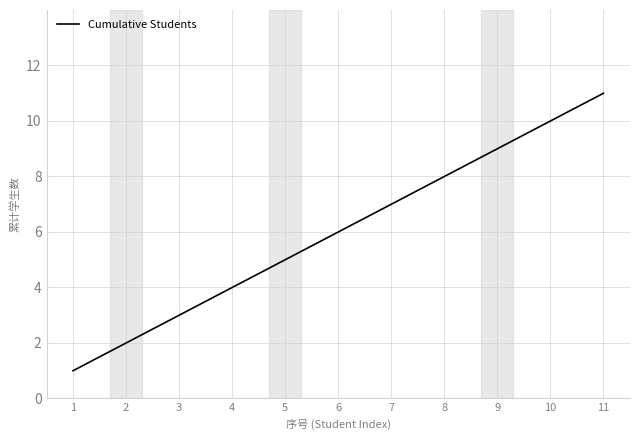

Is it true that the value at 8 is 8?

True